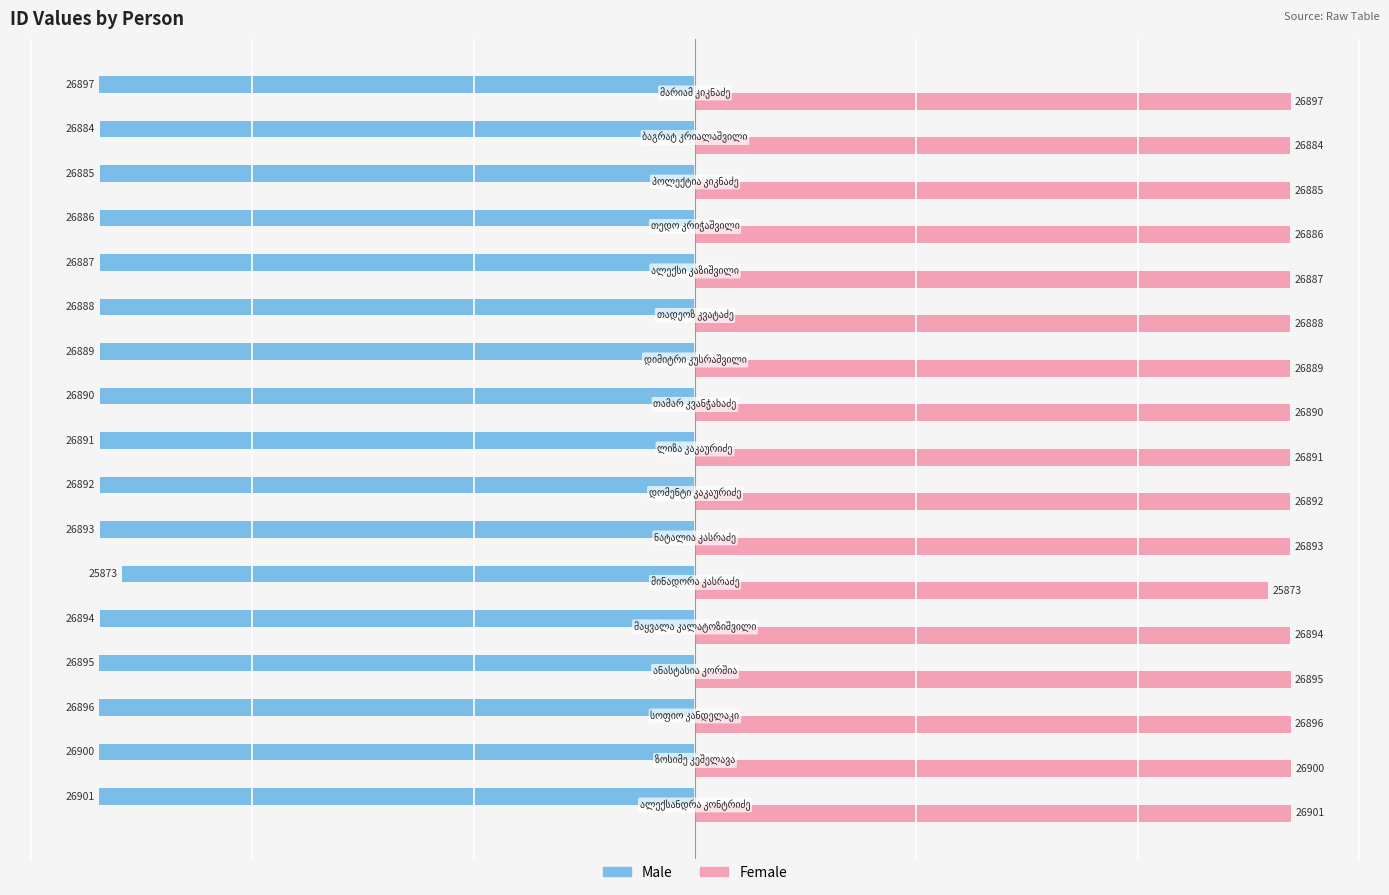

At how many categories does at least one series exceed 12727?

17